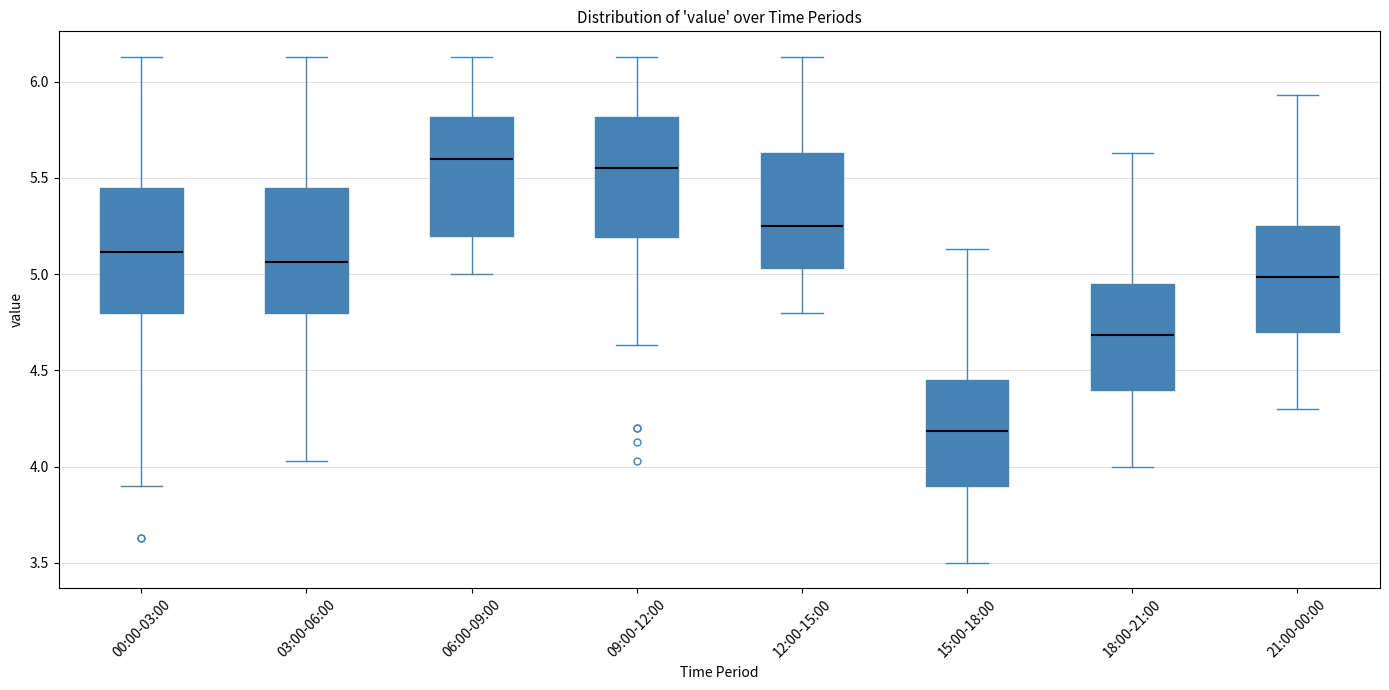

Where does the upper whisker of the box for 09:00-12:00 end on the y-axis? The values are not printed on the chart, so give them approximately, as read against the axis.

6.15